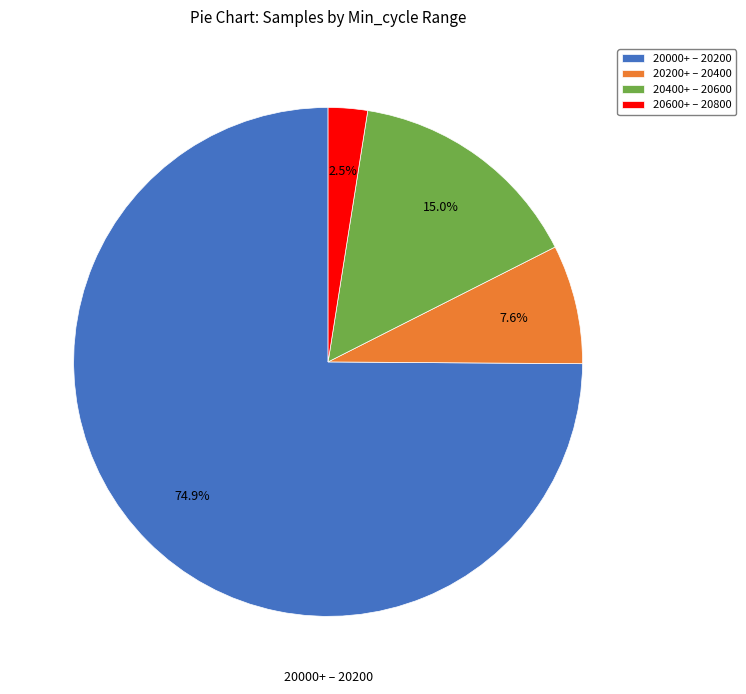

What is the ratio of the value at 20400+ – 20600 to the value at 20200+ – 20400?

2.0